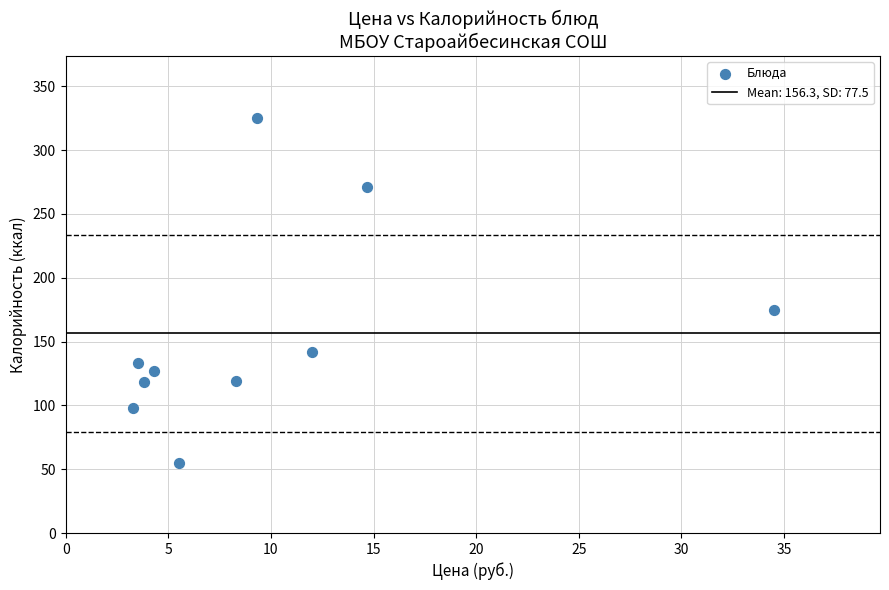

What Y value in the scatter plot is closest to 190?

175